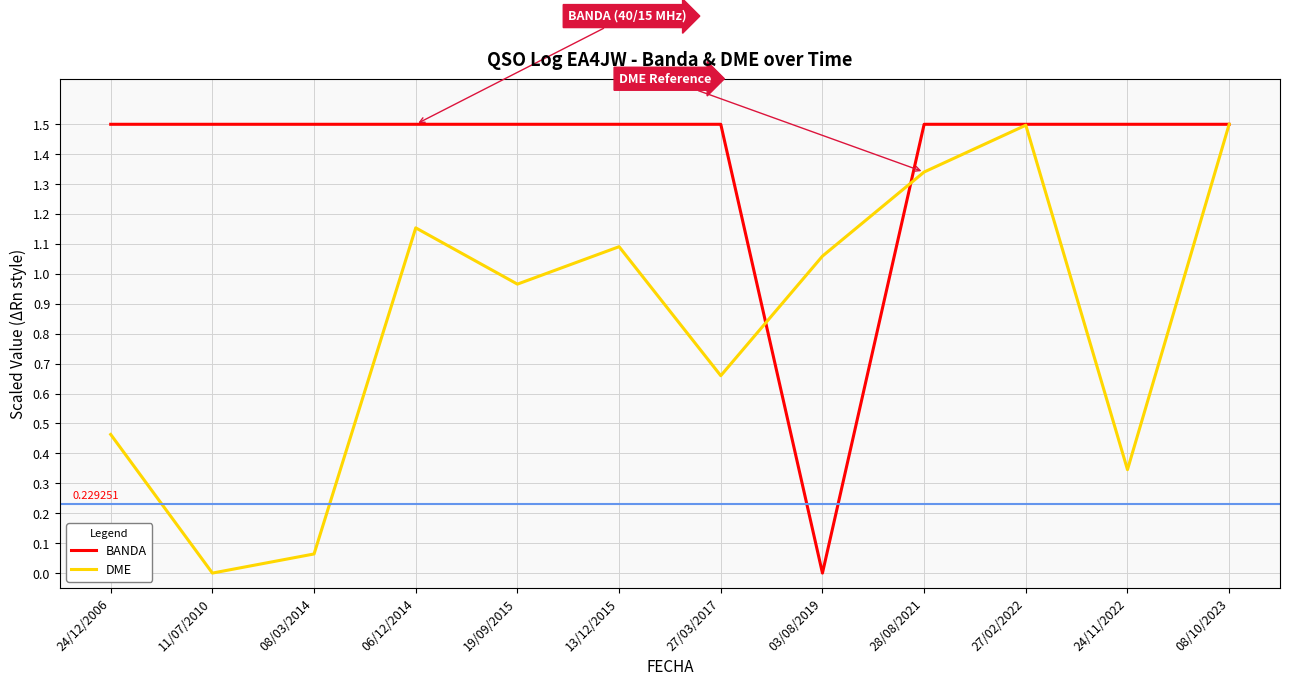

How many positive values does the DME series have?

11